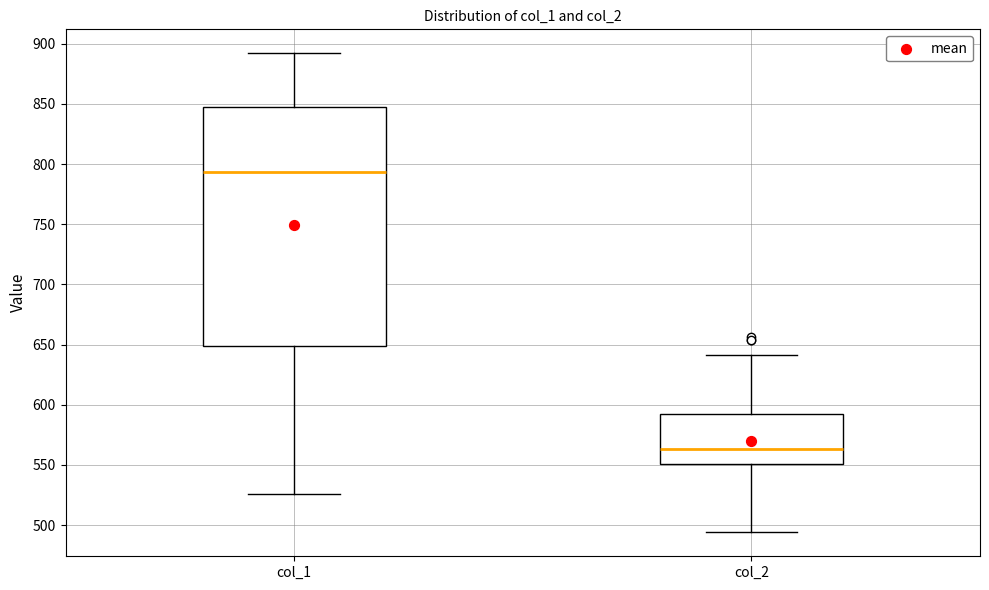

Reading left to right, read every box against the y-axis: the position of its median line, the range the box covers, and the ends of its whiskers. The values are not printed on the chart, so give them approximately, as read against the axis.

col_1: median 795, box 650 to 850, whiskers 525 to 890
col_2: median 565, box 550 to 590, whiskers 495 to 640